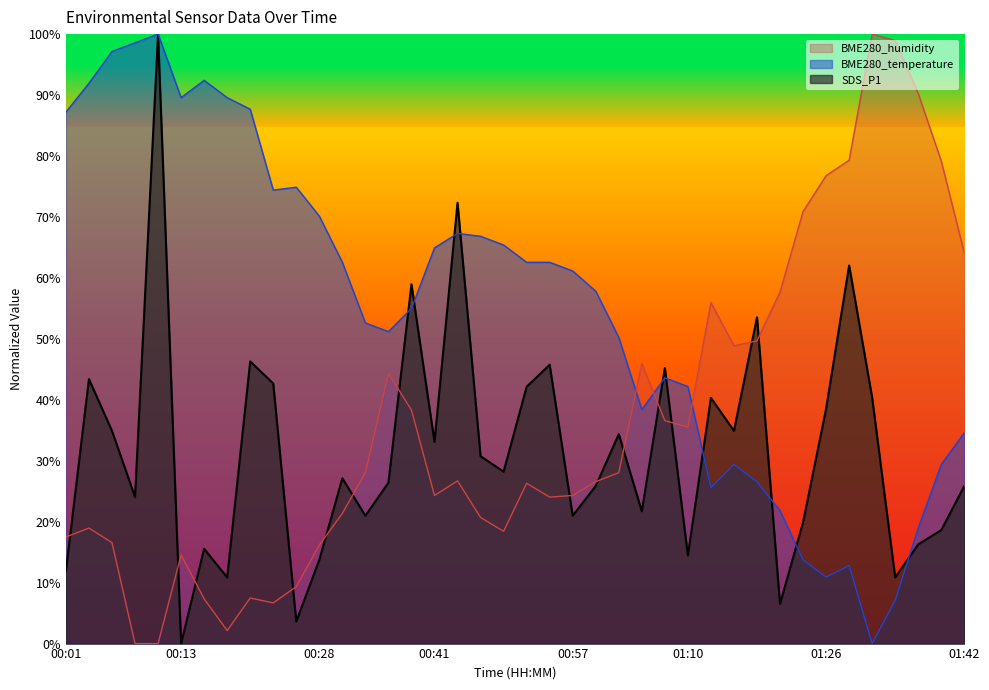

In BME280_humidity, how many points are higher than both neighbors (excluding endpoints)?

9